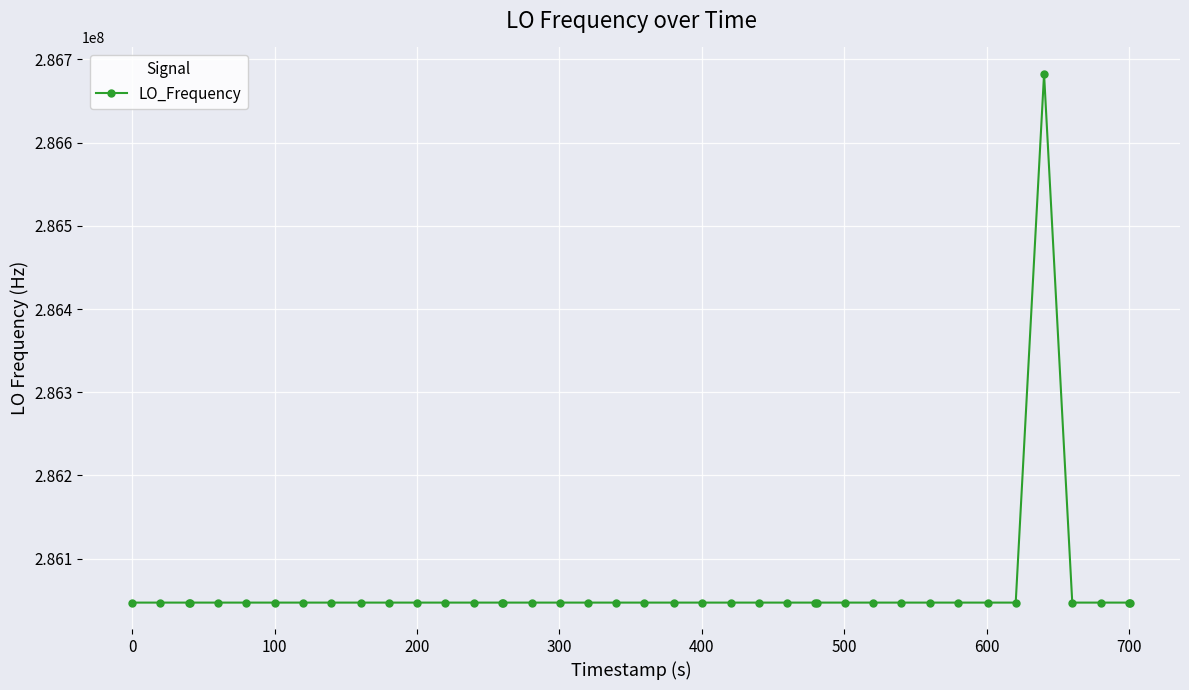

True or false: there are more than 2 points higher than both neighbors.

True